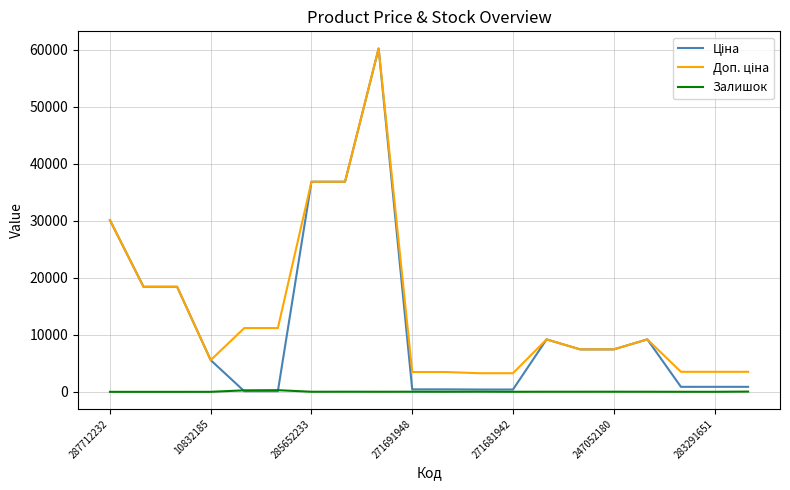

What is the highest value of the Залишок series?

290.0